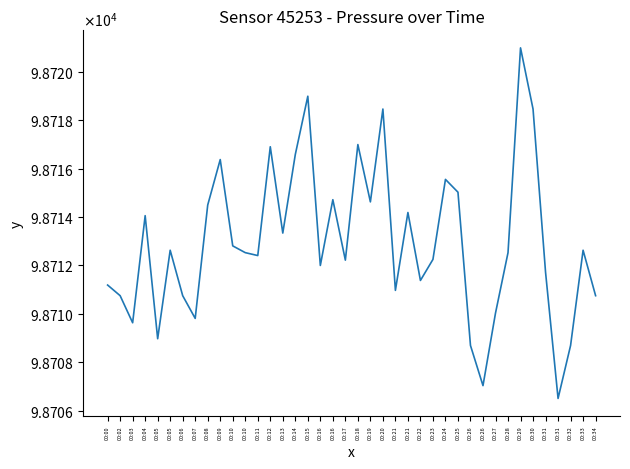

Rank the categories by value from lowest to highest.

00:31, 00:26, 00:26, 00:32, 00:05, 00:03, 00:07, 00:27, 00:02, 00:06, 00:34, 00:21, 00:00, 00:22, 00:31, 00:16, 00:17, 00:23, 00:11, 00:10, 00:28, 00:05, 00:33, 00:10, 00:13, 00:04, 00:21, 00:08, 00:19, 00:16, 00:25, 00:24, 00:09, 00:14, 00:12, 00:18, 00:20, 00:30, 00:15, 00:29